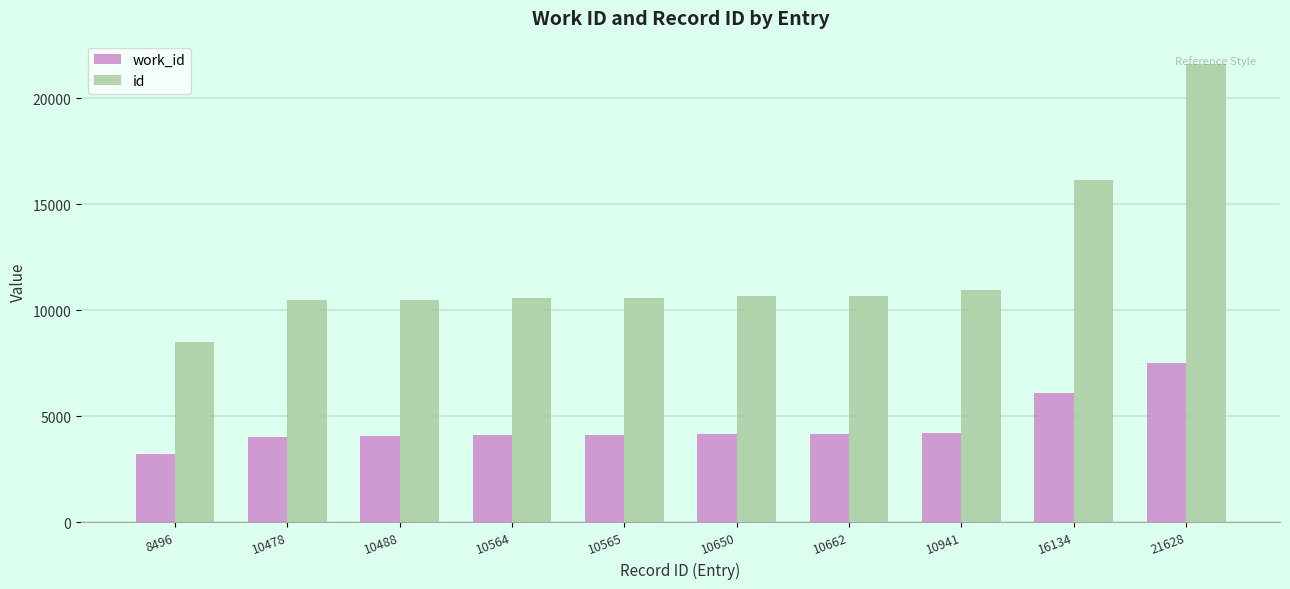

At how many categories does at least one series exceed 4162?

10